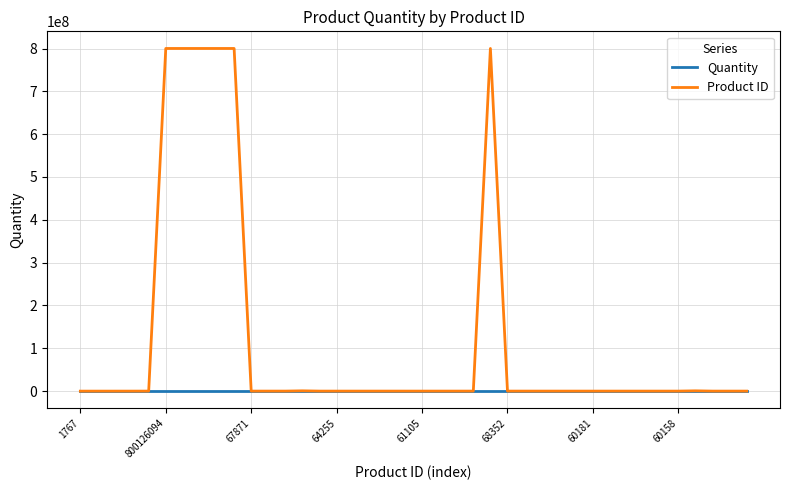

Which series has the widest spread of values?

Product ID